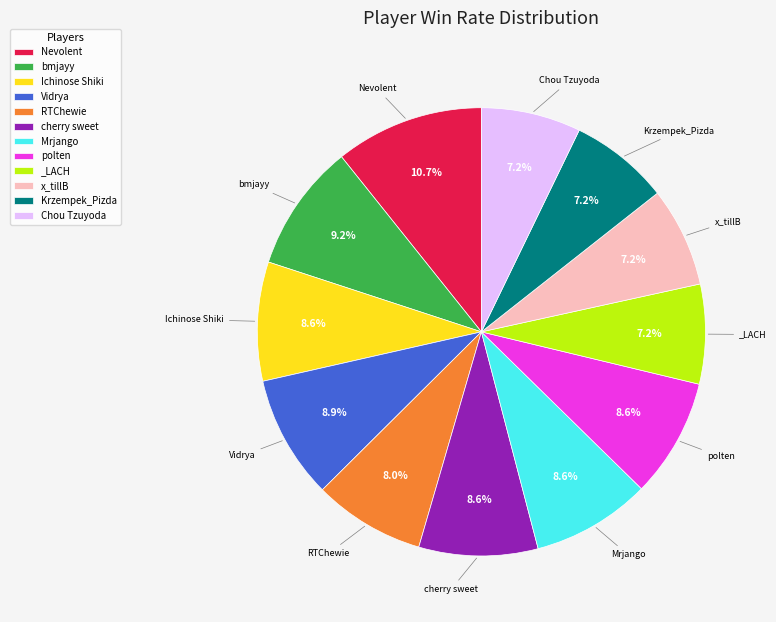

What is the ratio of the value at Krzempek_Pizda to the value at bmjayy?

0.8